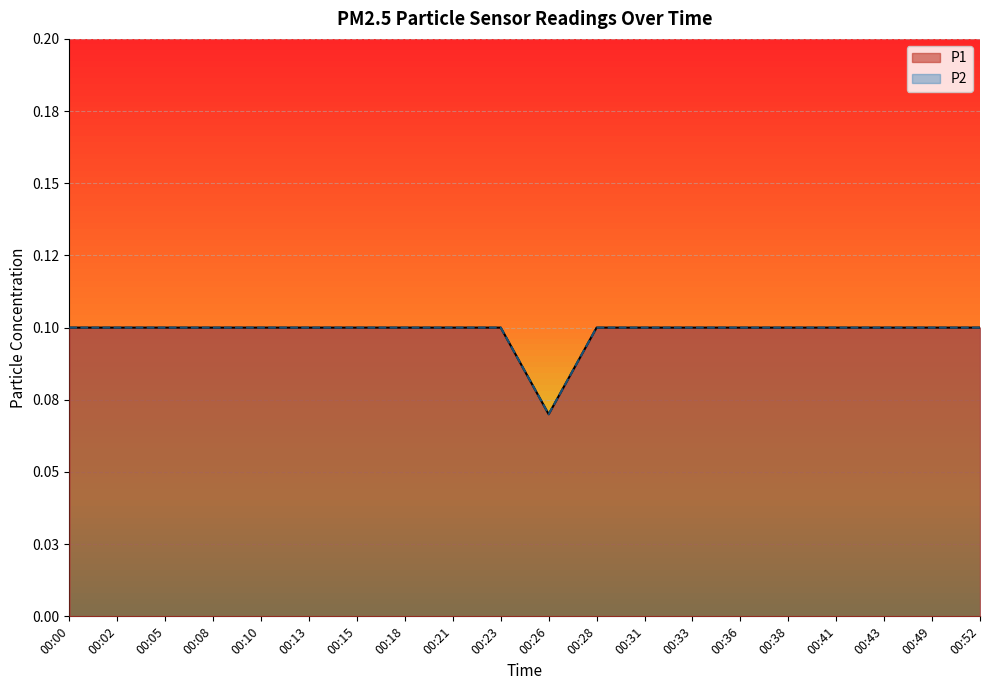

Which has a higher value, 00:36 or 00:23?

00:36